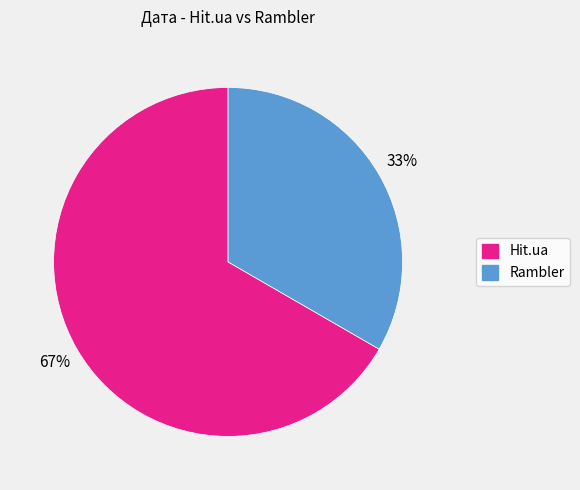

How many segments does this pie chart have?

2